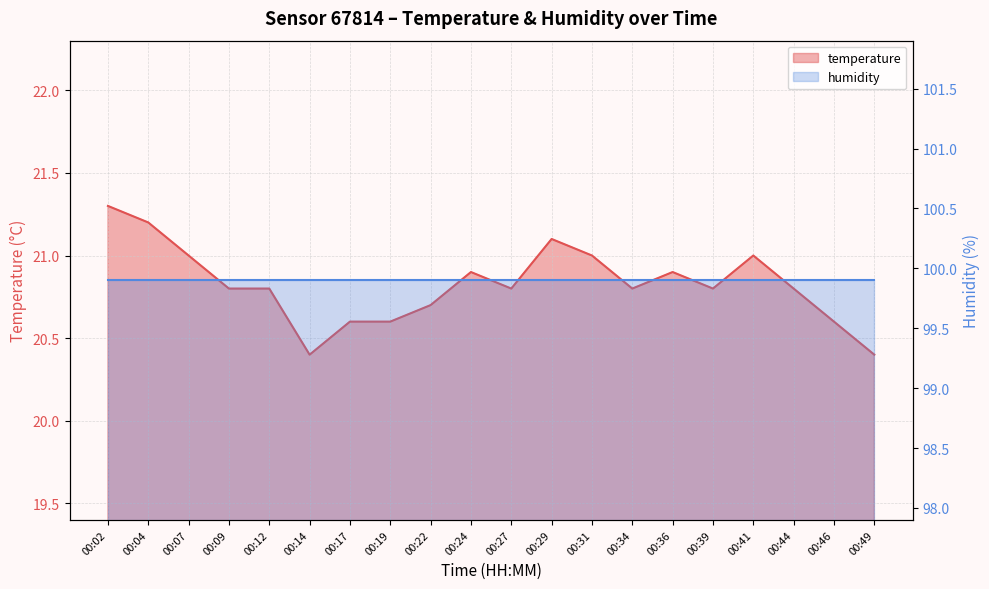

True or false: the data shows 7.5 at 00:34.

False